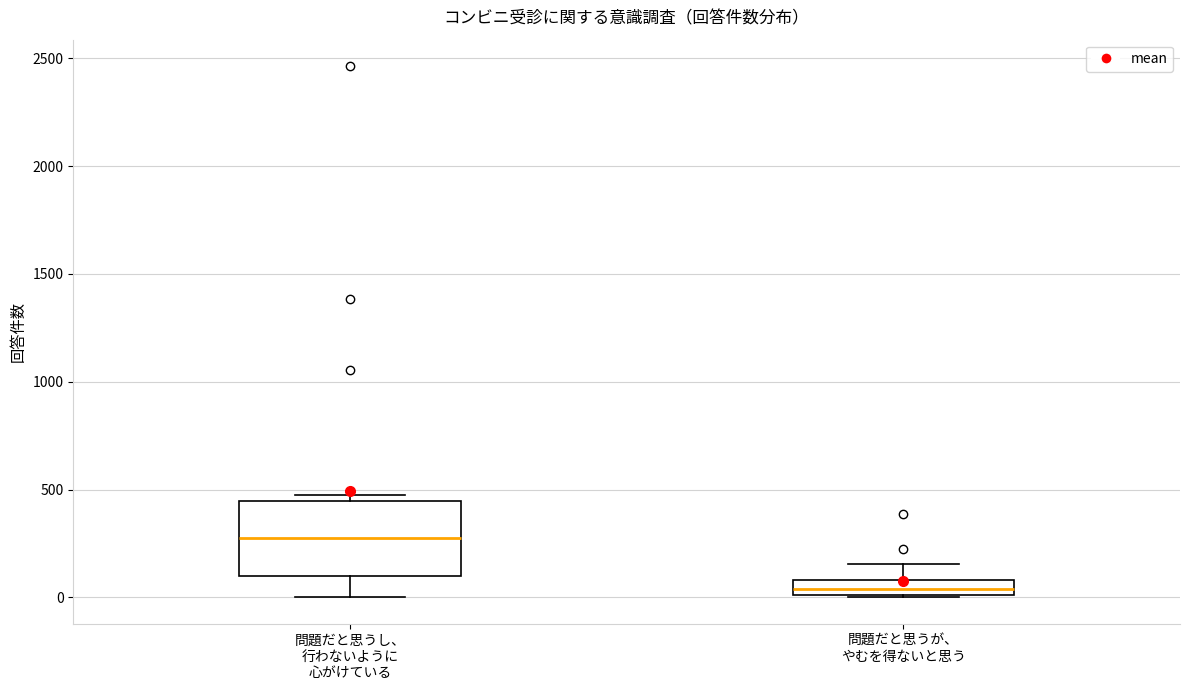

Which box has the highest median line?

問題だと思うし、 行わないように 心がけている